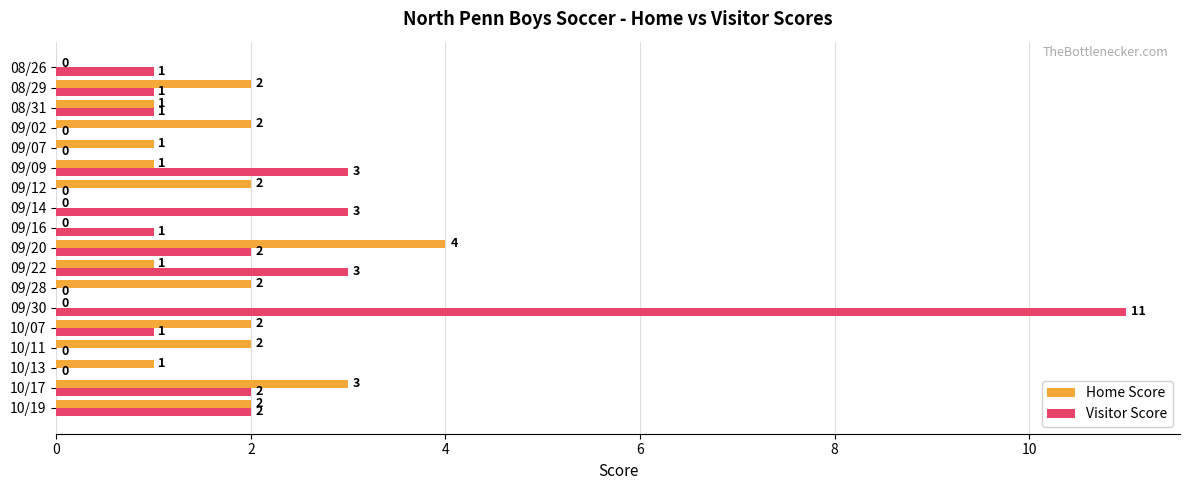

What is the highest value of the Visitor Score series?

11